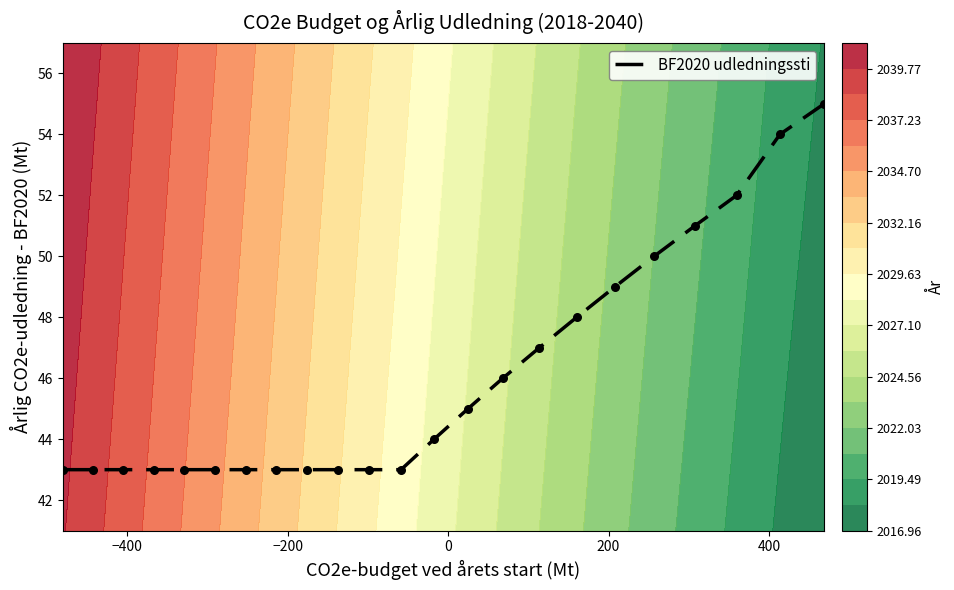

What is the lowest value of the BF2020 udledningssti series?

43